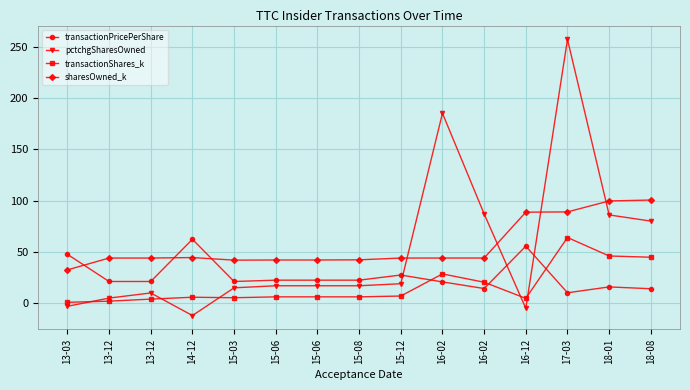

Is this an area chart (filled region under the line)?

No